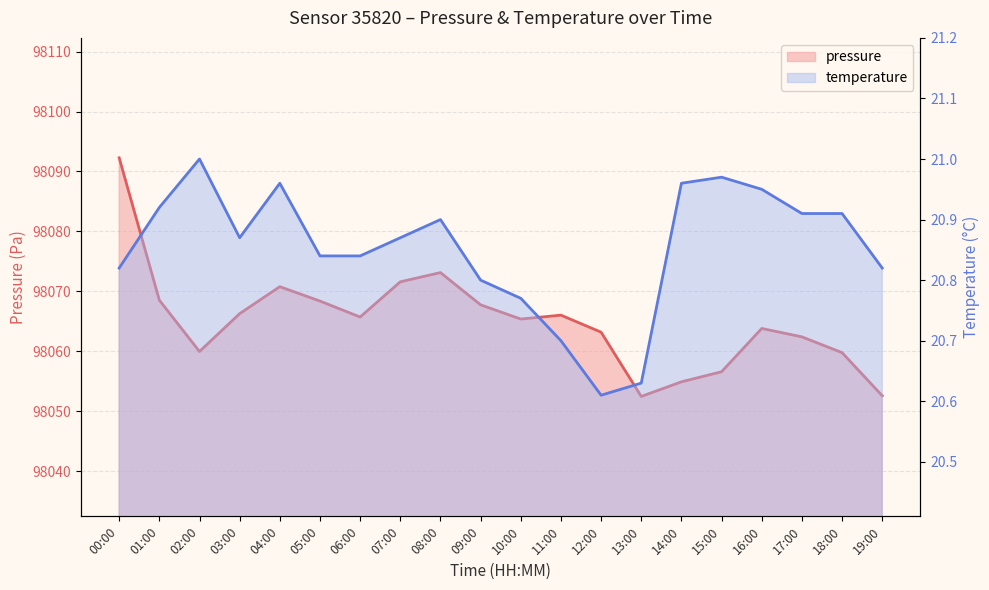

What is the total value across all series at 11:00?

98086.7